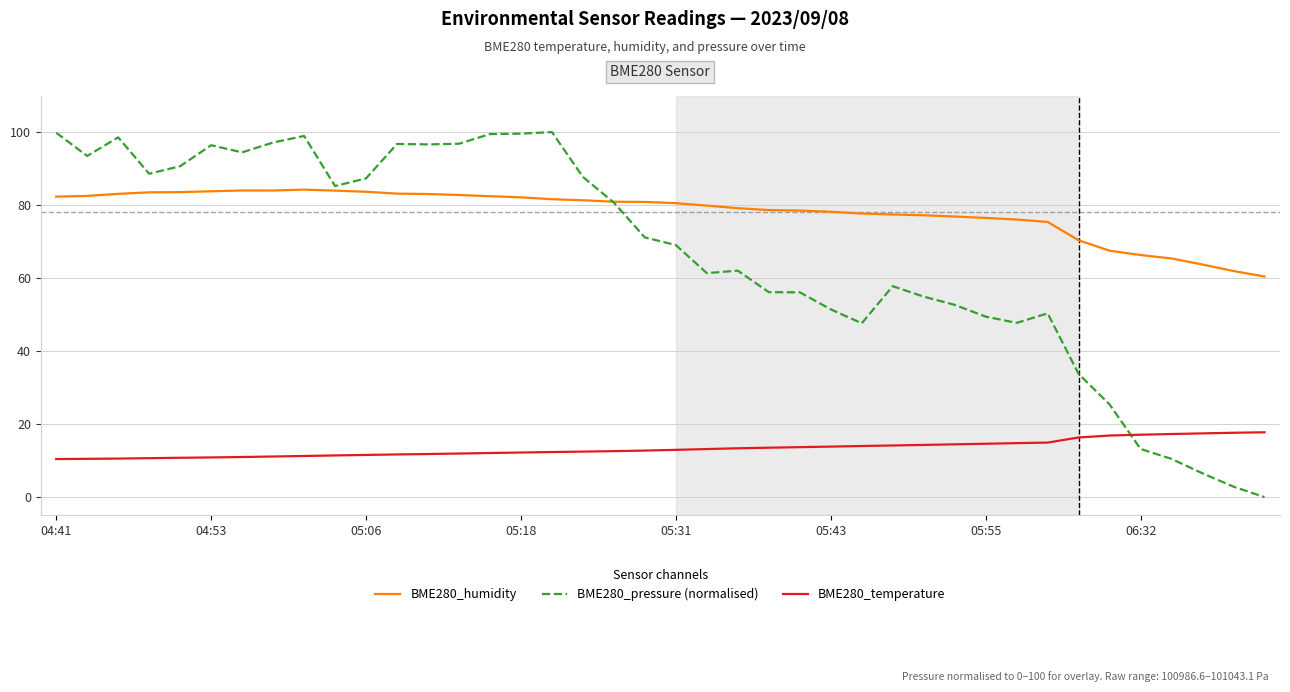

What is the maximum value for BME280_humidity?

84.2